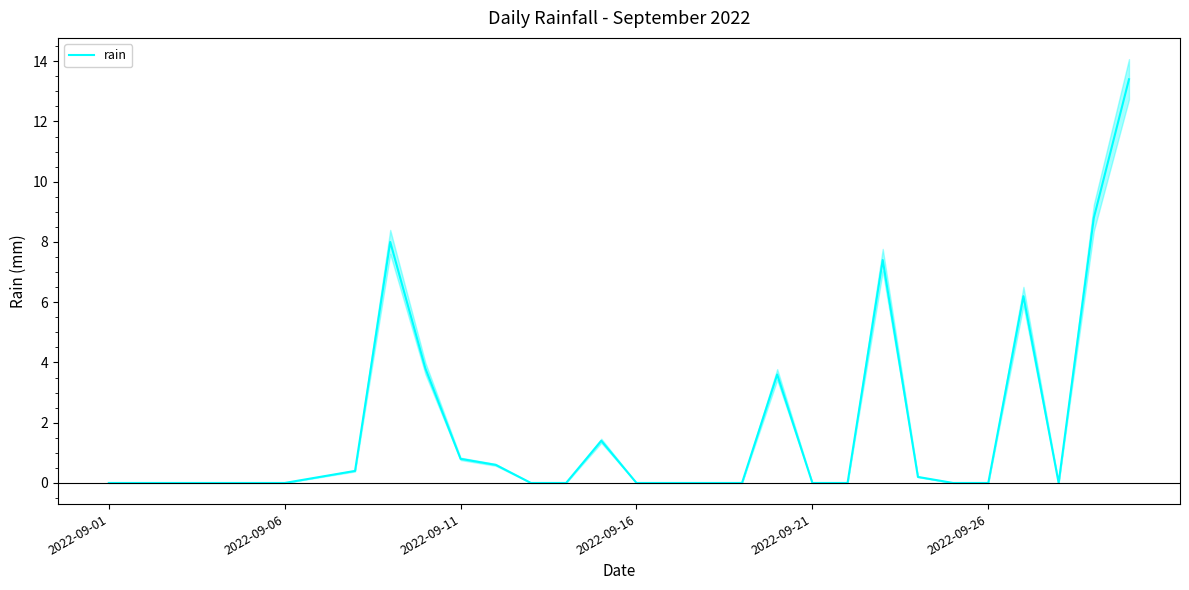

True or false: there are more than 0 points higher than both neighbors.

True